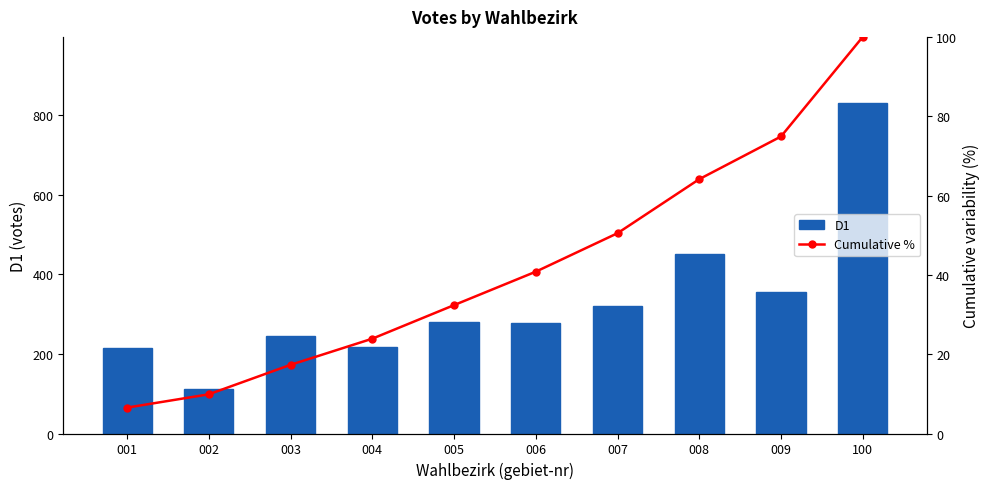

How many values in the D1 series are below 280?

5